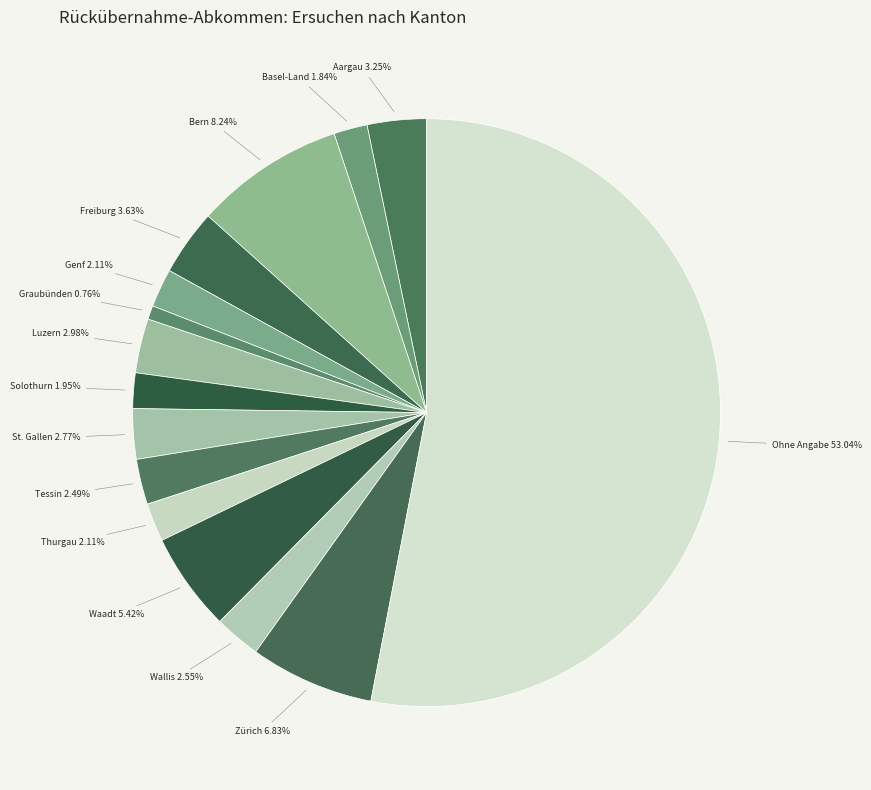

Is St. Gallen the majority of the pie?

No